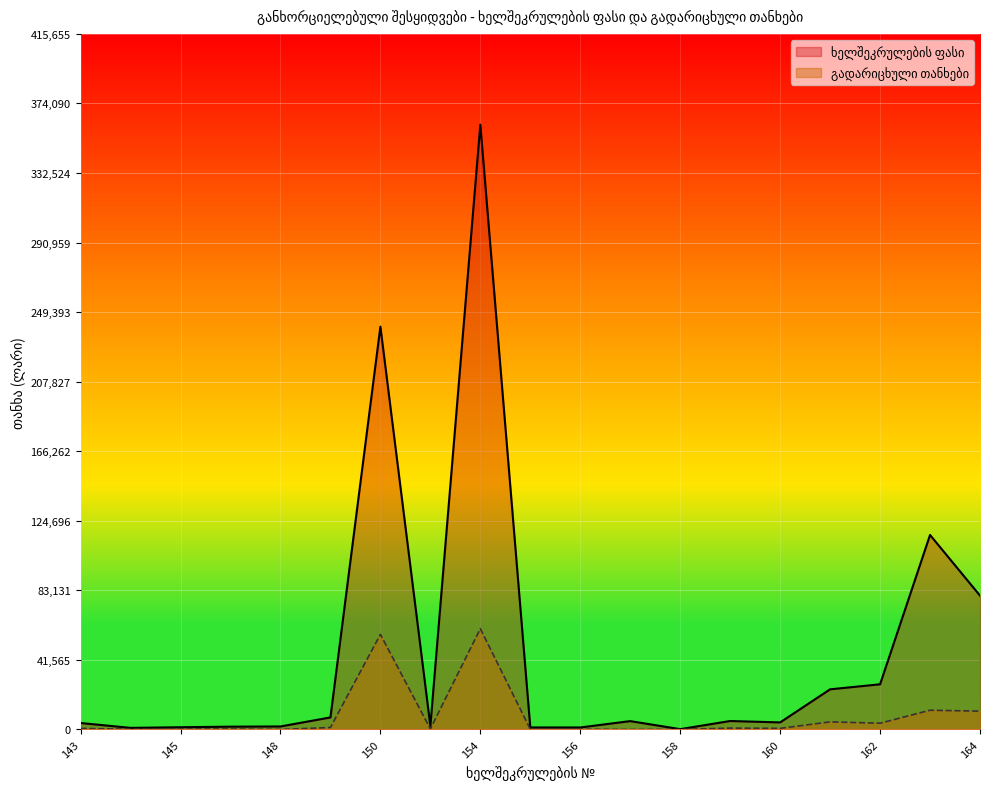

What is the sum of the გადარიცხული თანხები values at 158 and 152?

340.6